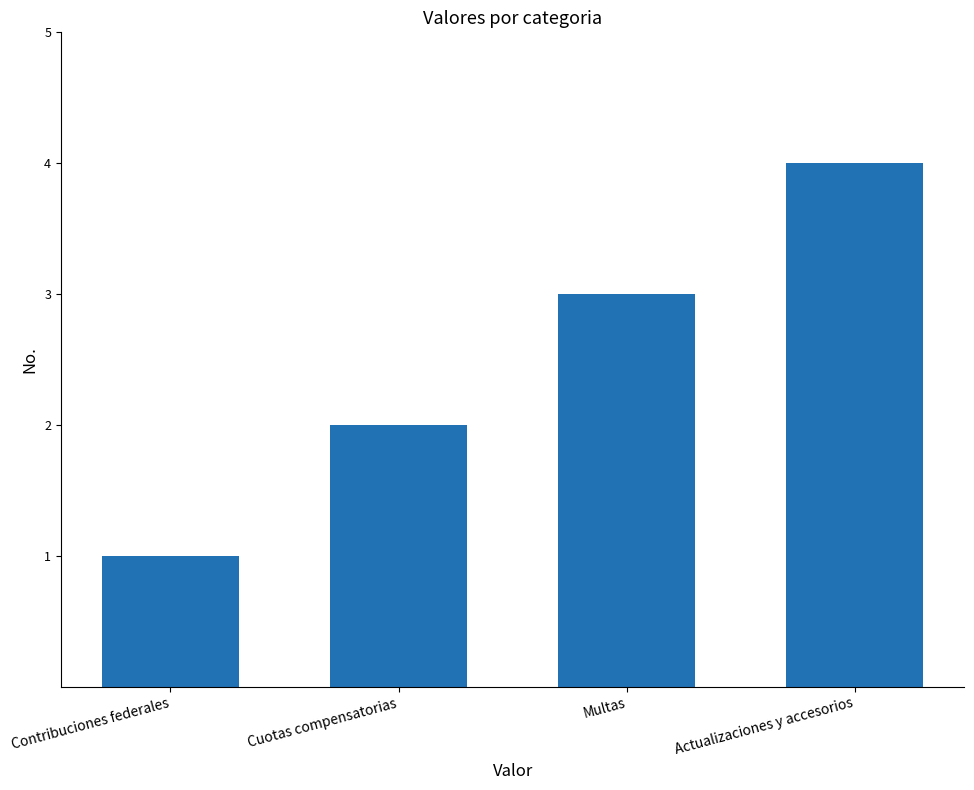

Count the number of categories in the chart.

4